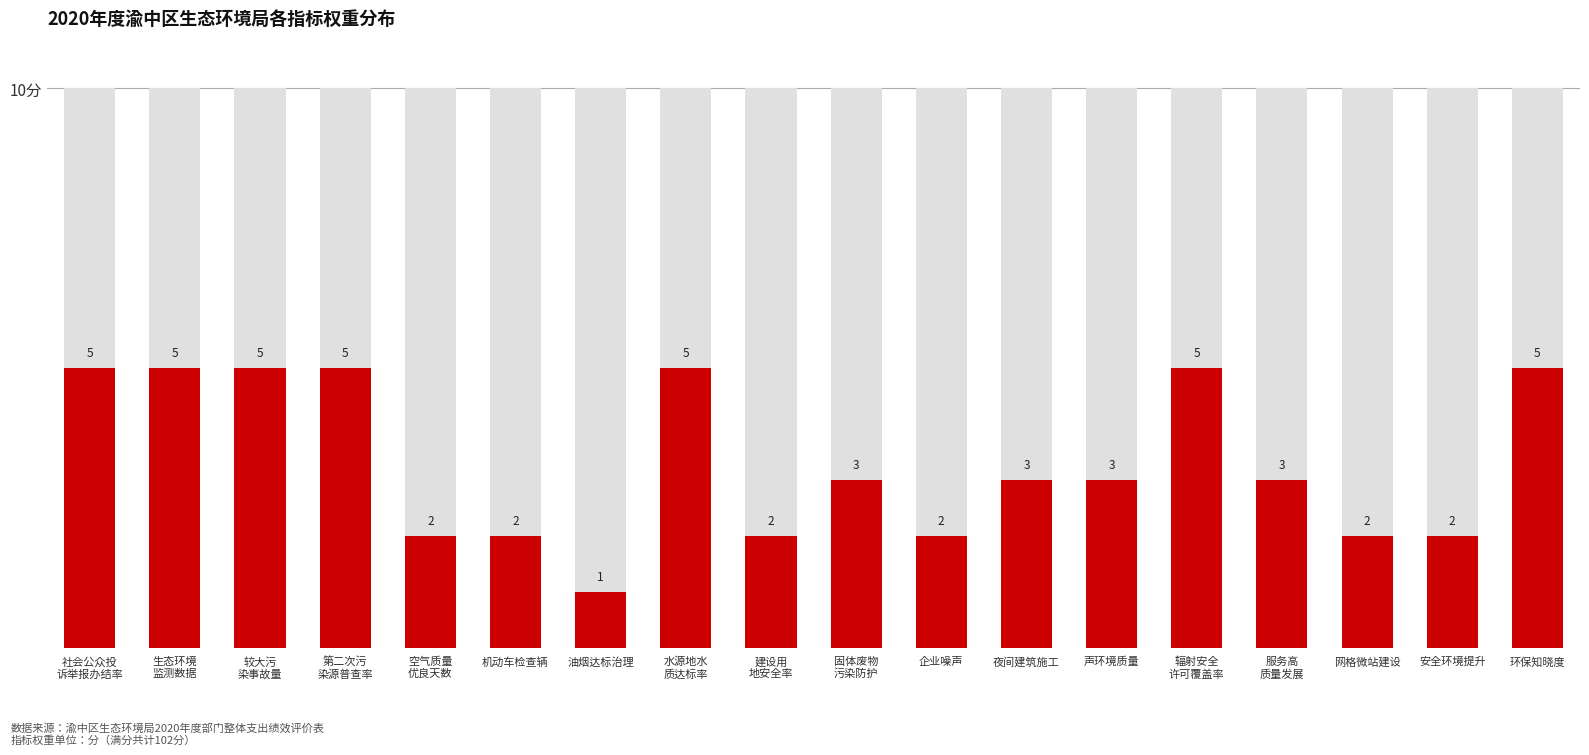

Which category has the highest value across all series?

社会公众投
诉举报办结率